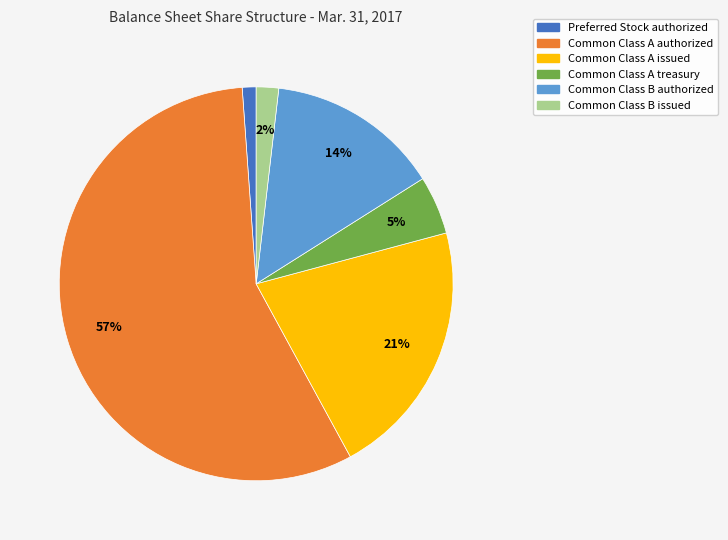

Does any single category account for the majority?

Yes